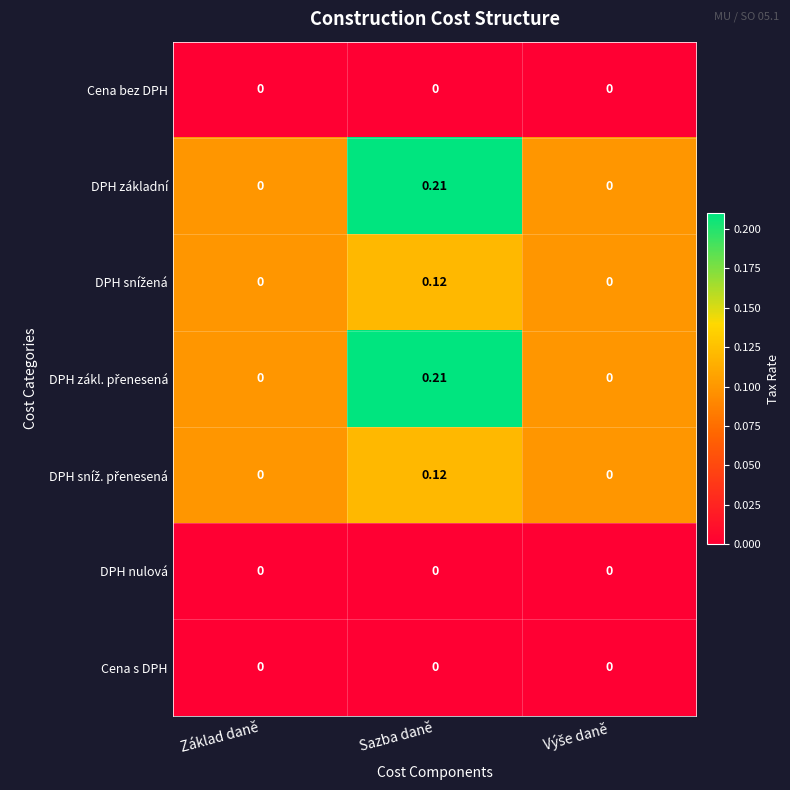

At which category is the sum across all series the highest?

Sazba daně